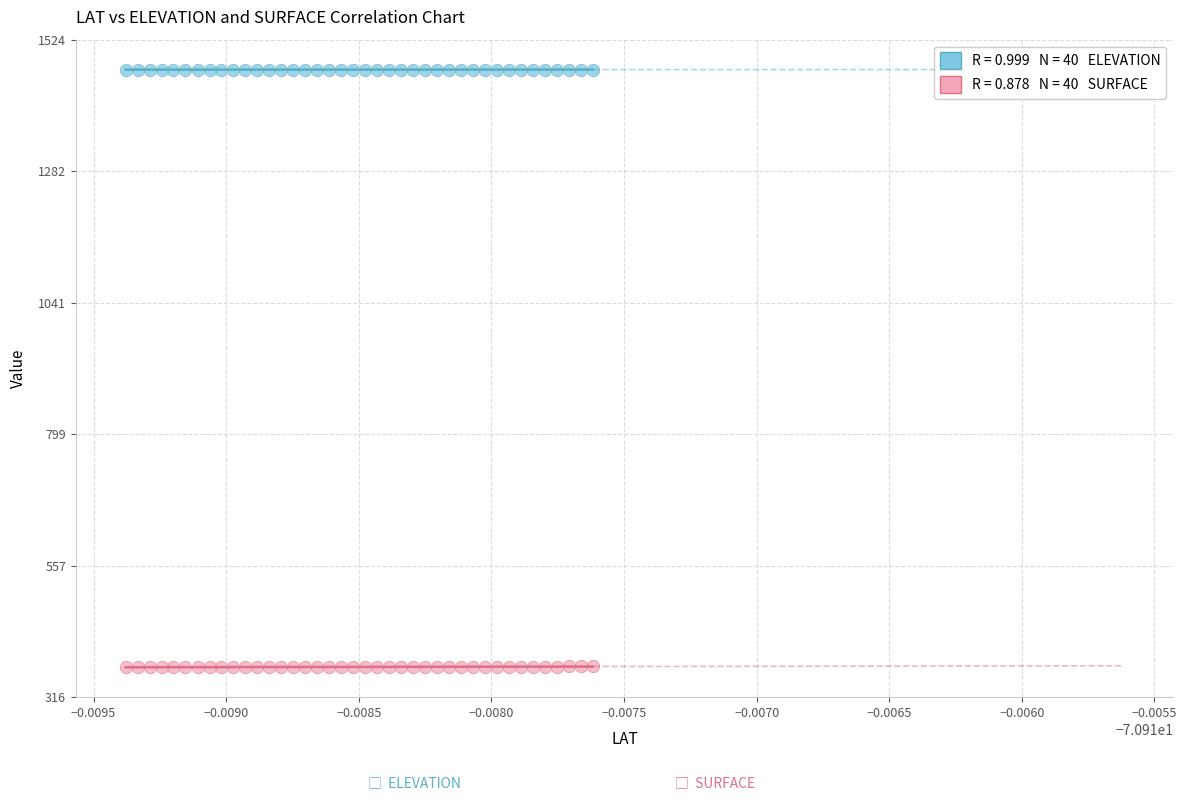

Across all data points, what is the range of Y values (max minus min)?

1097.6